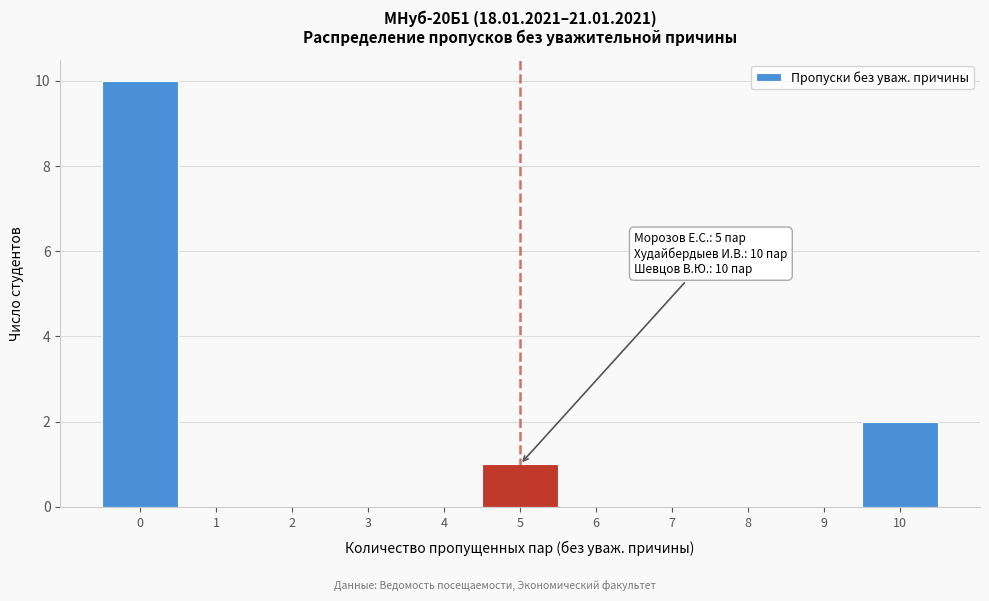

Over which range of the x-axis is the bar tallest?

-0.5 to 0.5